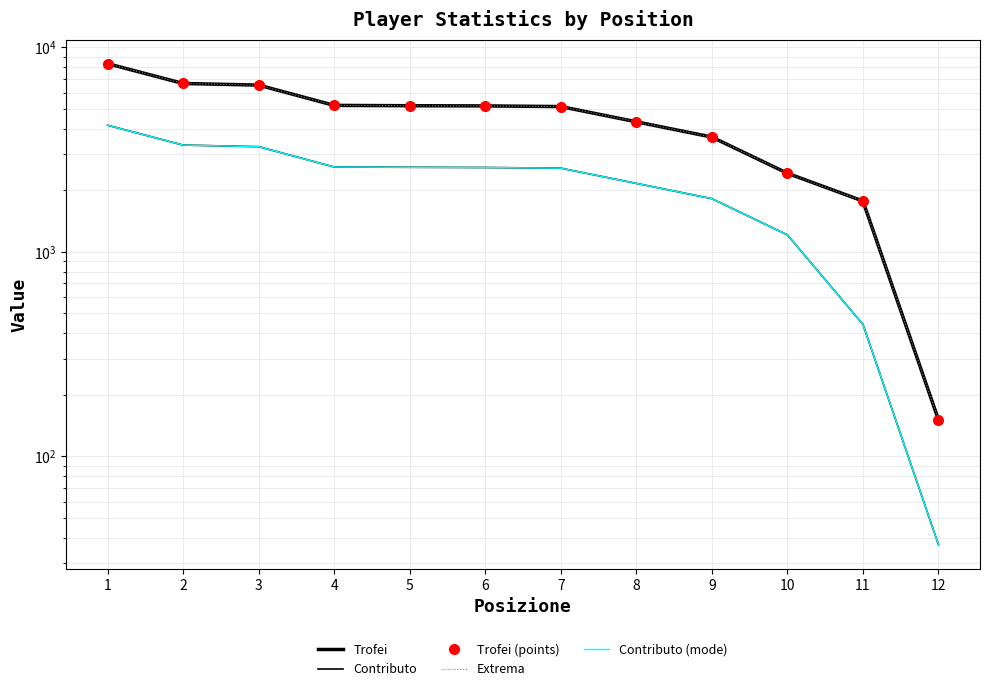

Rank the series at 8 from lowest to highest value.

Contributo, Contributo (mode), Trofei, Trofei (points), Extrema